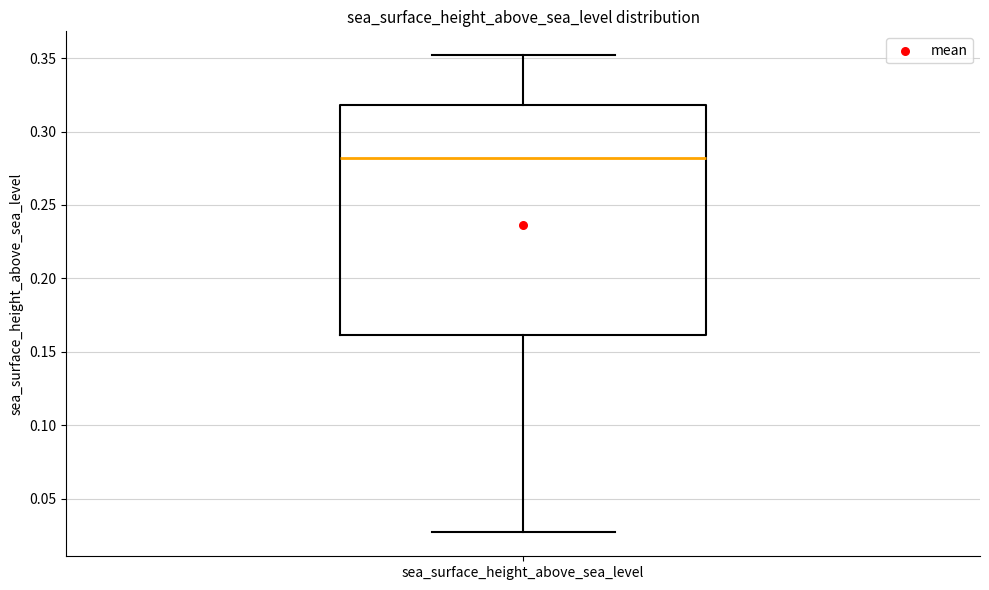

Where does the median line of the box for sea_surface_height_above_sea_level sit on the y-axis? The values are not printed on the chart, so give them approximately, as read against the axis.

0.280